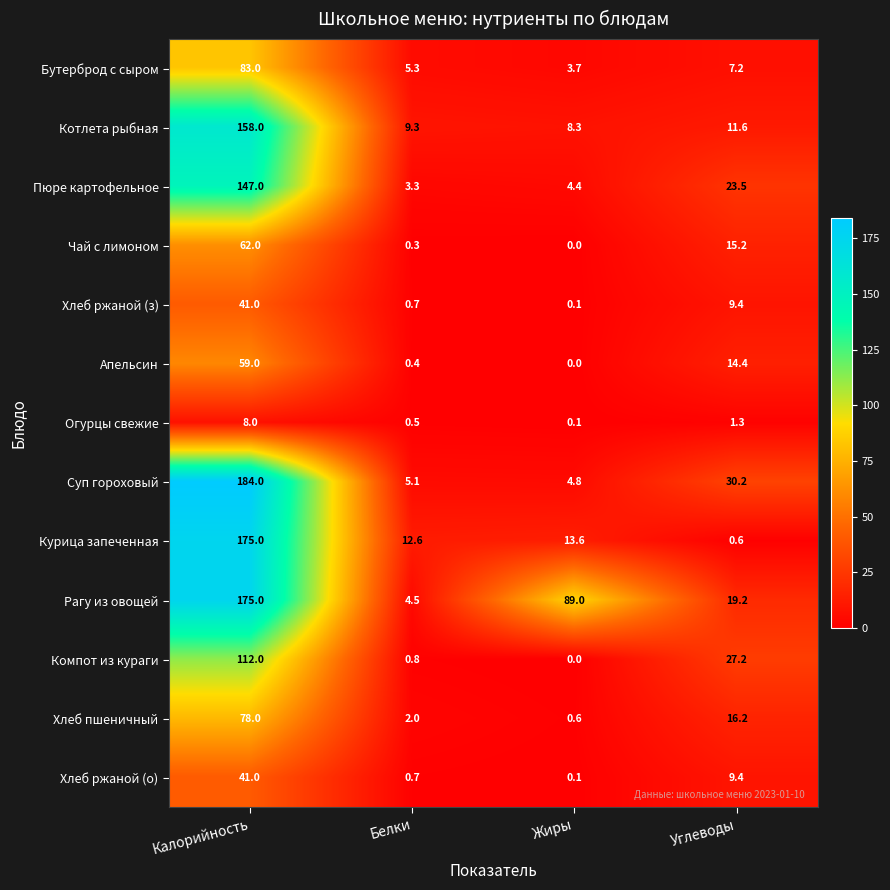

What is the sum of all Курица запеченная values?

201.8